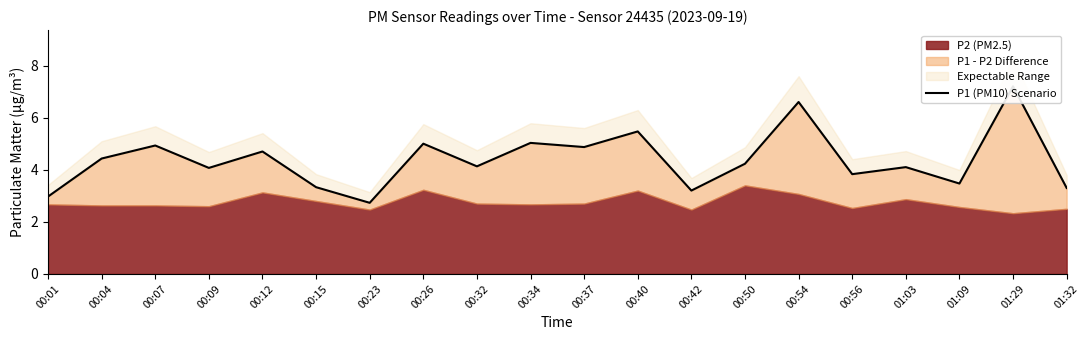

List the labels in order of value, largest first.

01:29, 00:54, 00:40, 00:34, 00:26, 00:07, 00:37, 00:12, 00:04, 00:50, 00:32, 01:03, 00:09, 00:56, 01:09, 00:15, 01:32, 00:42, 00:01, 00:23